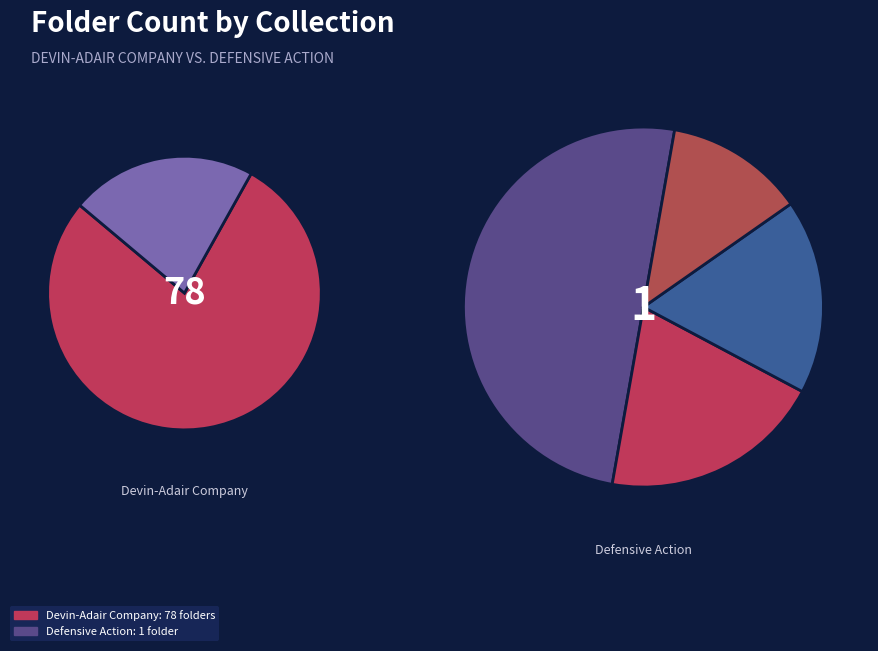

Is Defensive Action the majority of the pie?

No